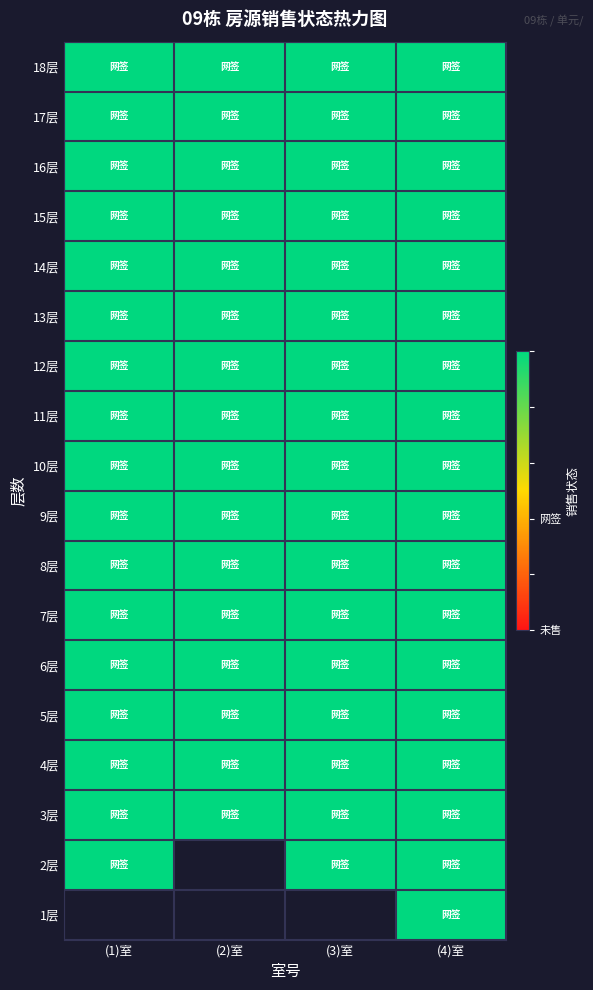

Between (1)室 and (3)室, which series saw the biggest shift?

18层